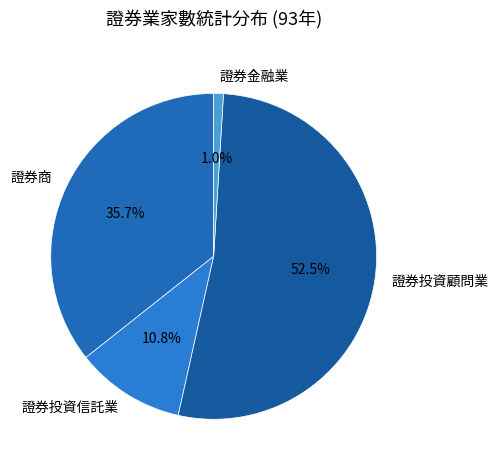

Do 證券投資信託業 and 證券商 together represent more than half of the pie?

No